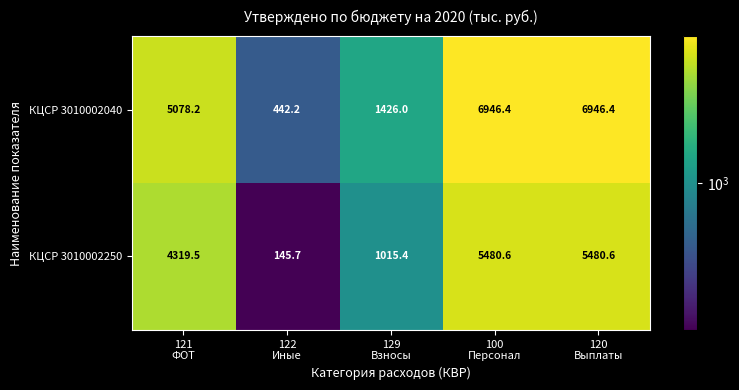

List the series in order of their overall mean, highest first.

КЦСР 3010002040, КЦСР 3010002250